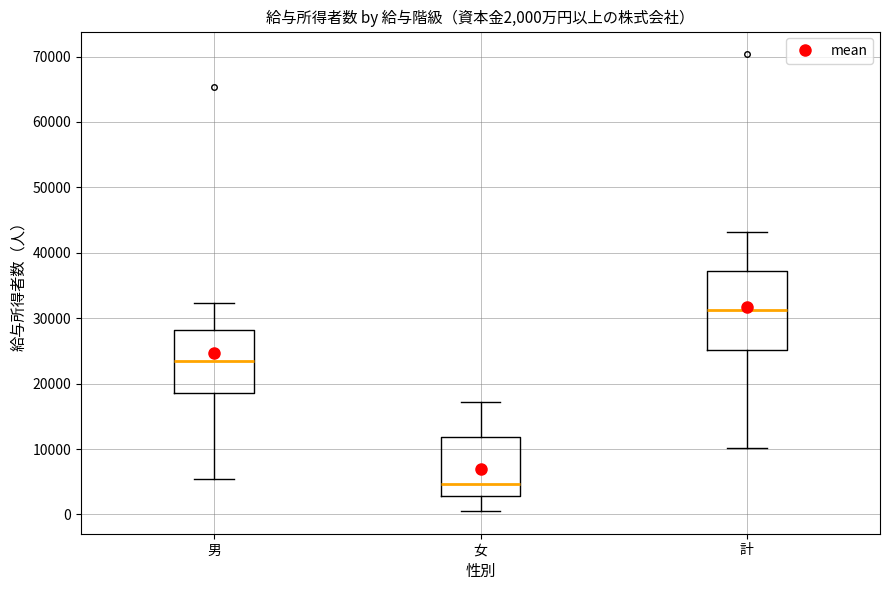

Which box's median line is the highest?

計